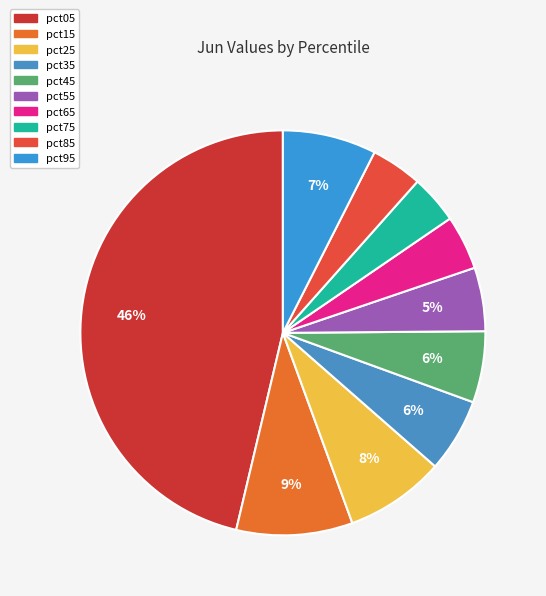

Count the number of slices in the pie.

10